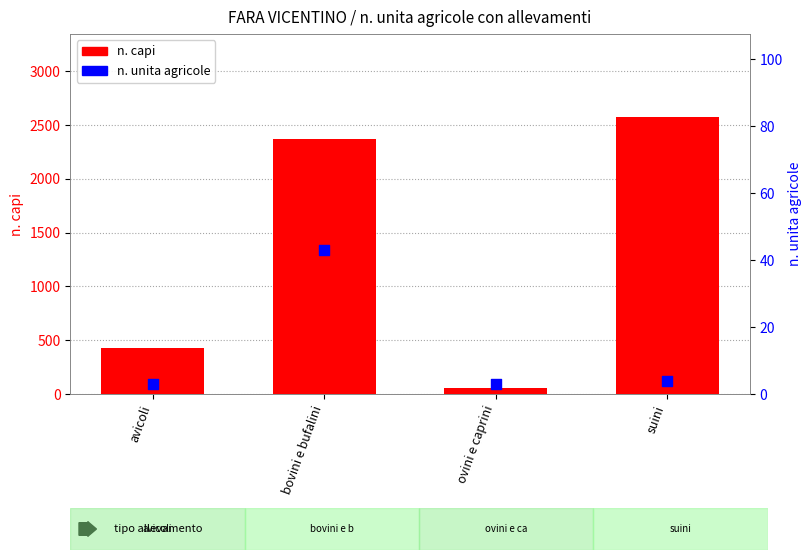

Which series contains the highest Y value?

n. capi